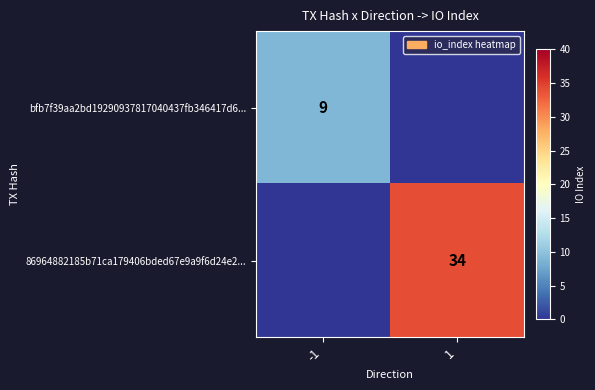

Count the number of data series in this chart.

2